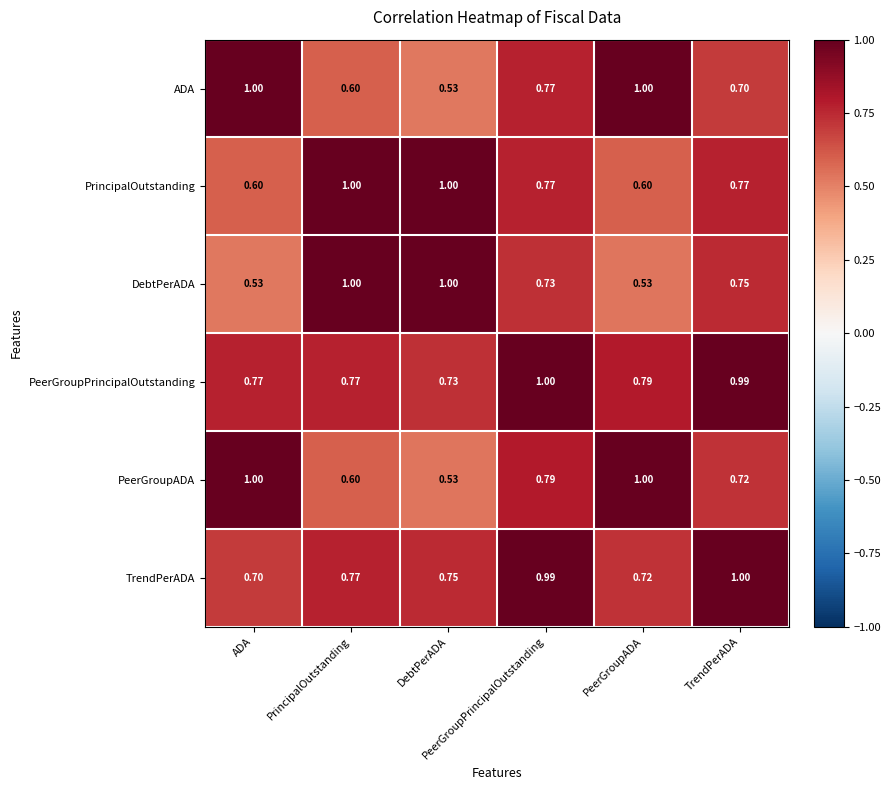

At how many categories does at least one series exceed 0?

6